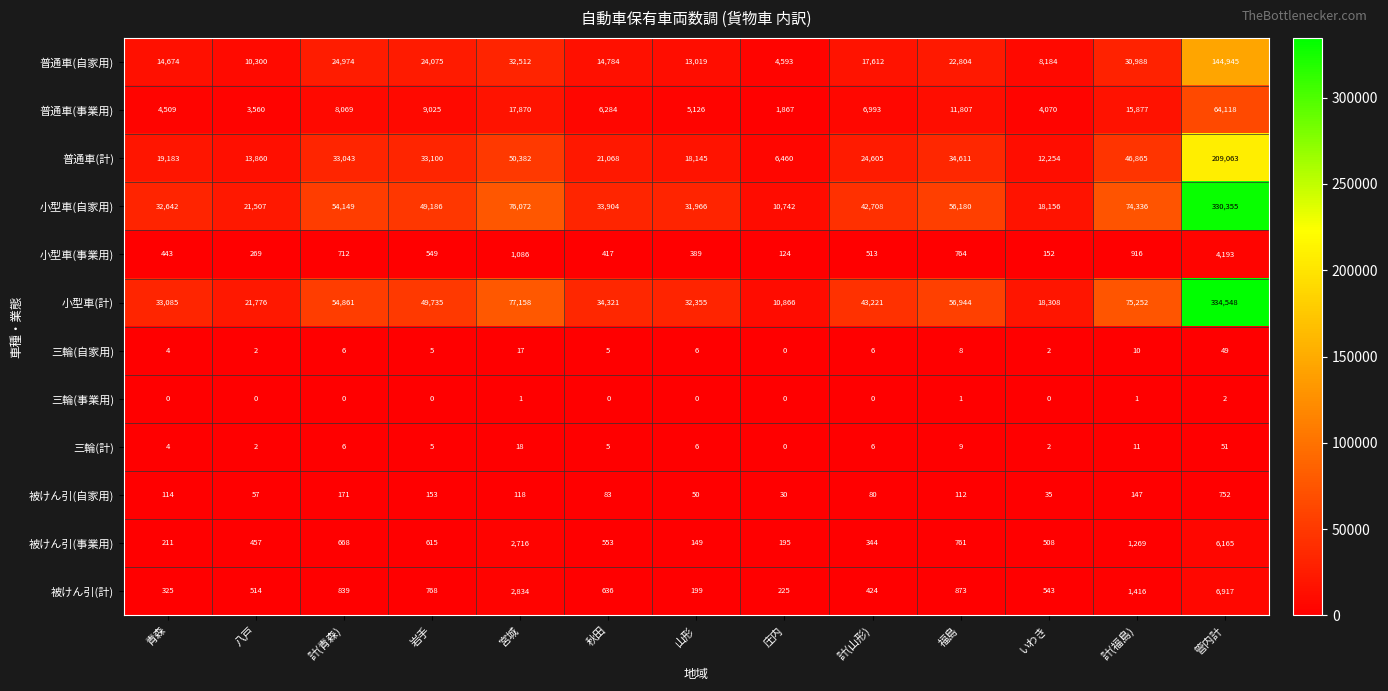

Rank the series by their maximum value, from lowest to highest.

三輪(事業用), 三輪(自家用), 三輪(計), 被けん引(自家用), 小型車(事業用), 被けん引(事業用), 被けん引(計), 普通車(事業用), 普通車(自家用), 普通車(計), 小型車(自家用), 小型車(計)